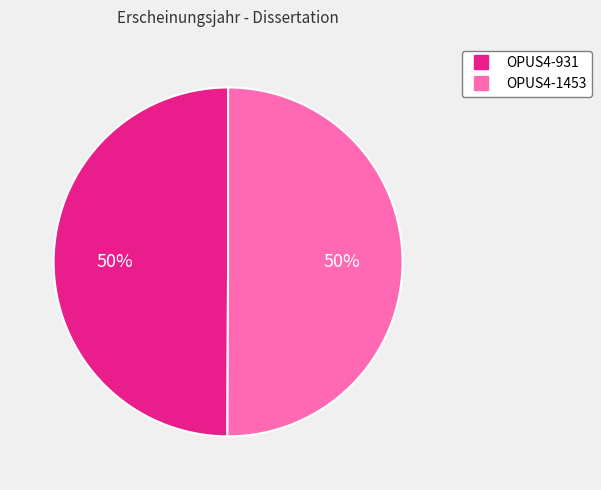

To the nearest percent, what is the average slice percentage?

50%